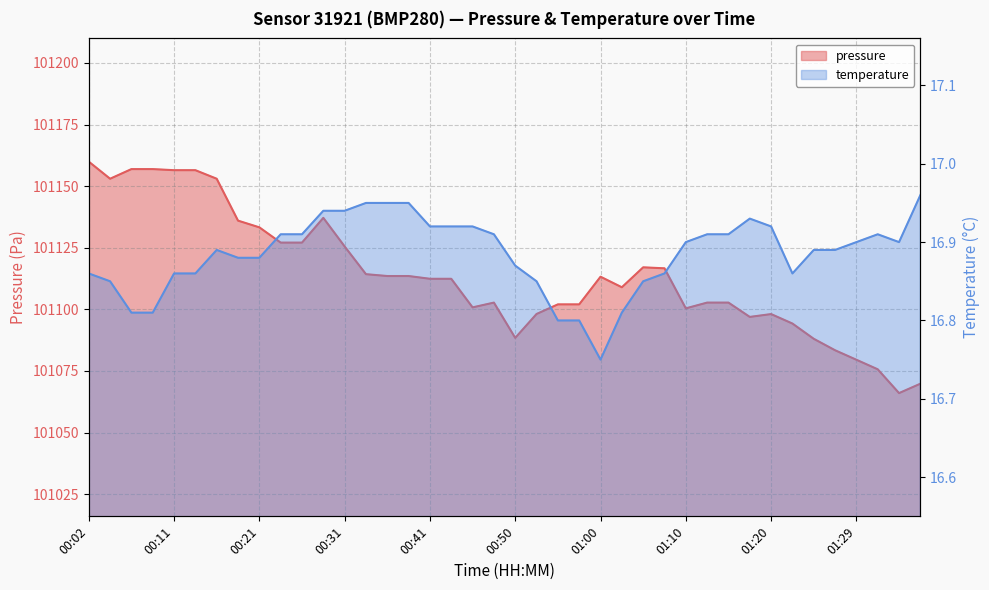

At how many categories does at least one series exceed 44722?

40